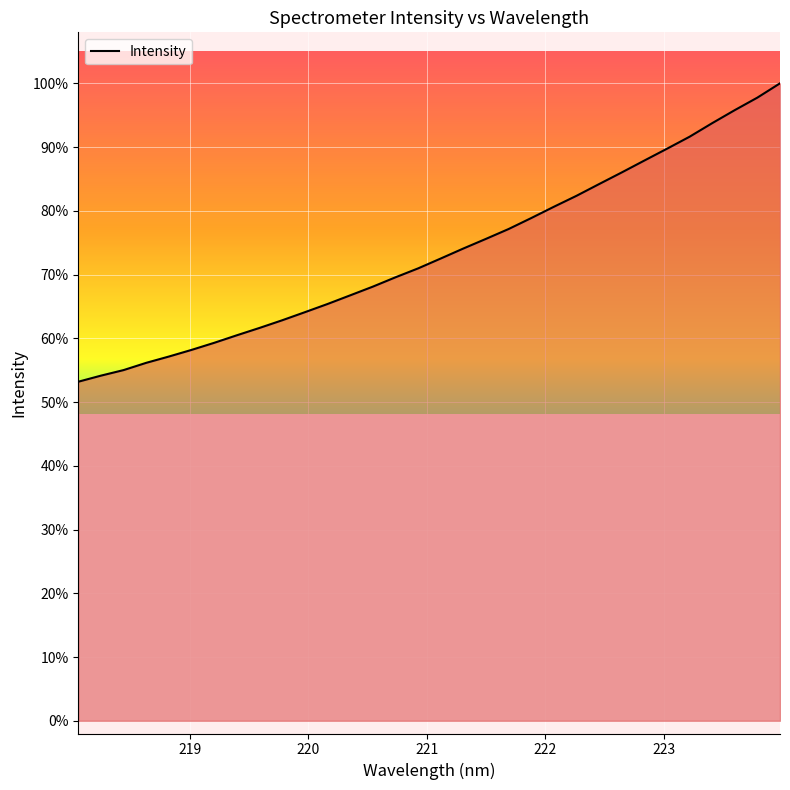

What is the maximum value shown in the chart?

100.0